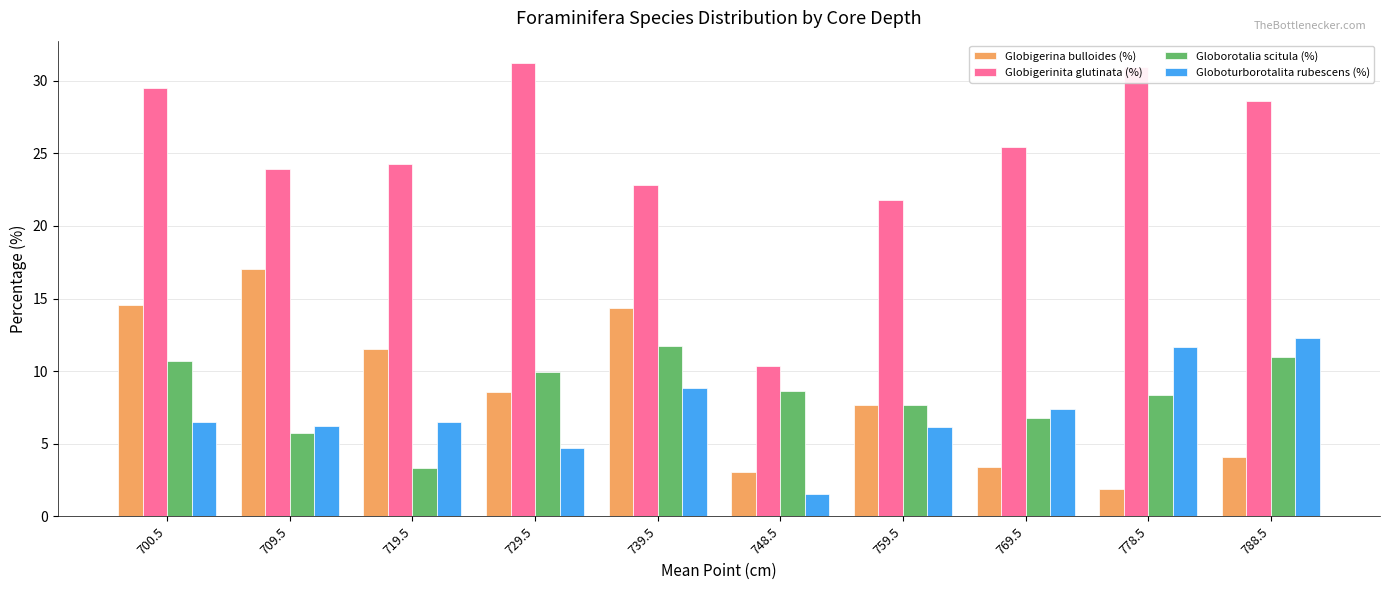

How many distinct data groups are displayed?

4